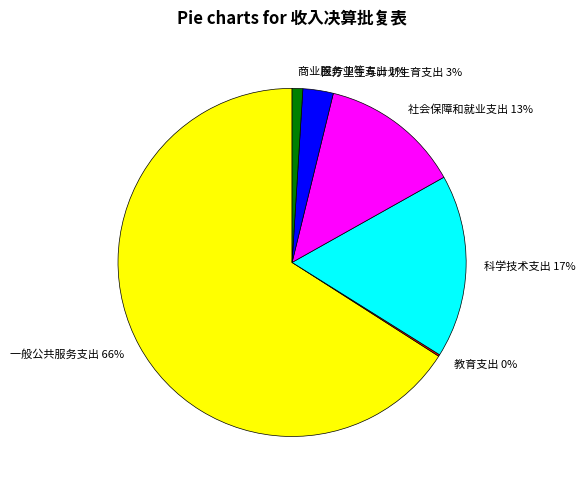

To the nearest percent, what percentage of the pie is 一般公共服务支出?

66%